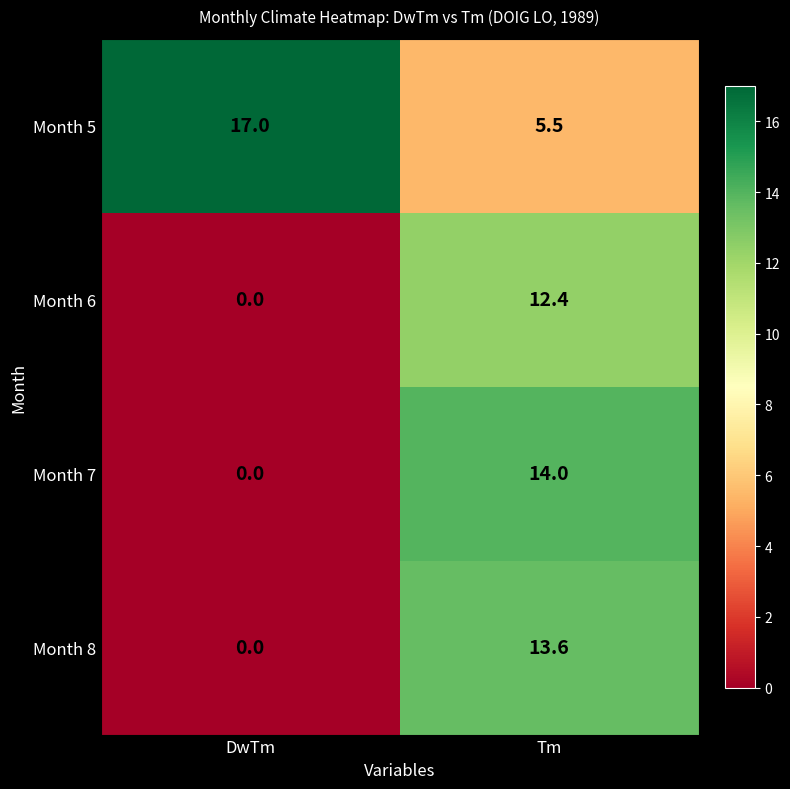

Rank the categories by Month 5 value from lowest to highest.

Tm, DwTm